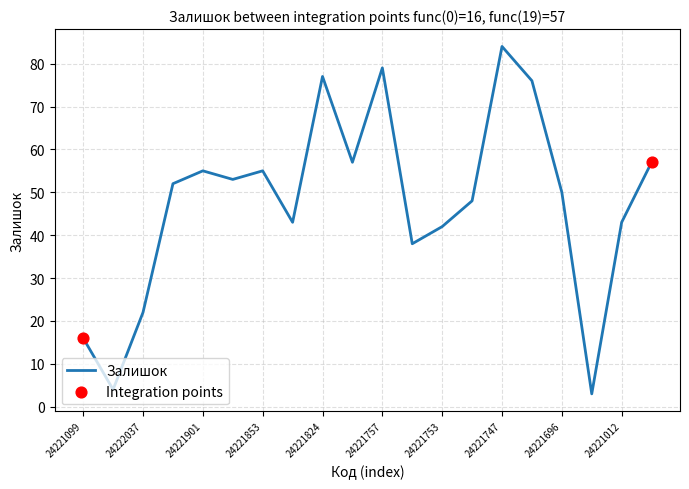

What is the greatest value displayed?

84